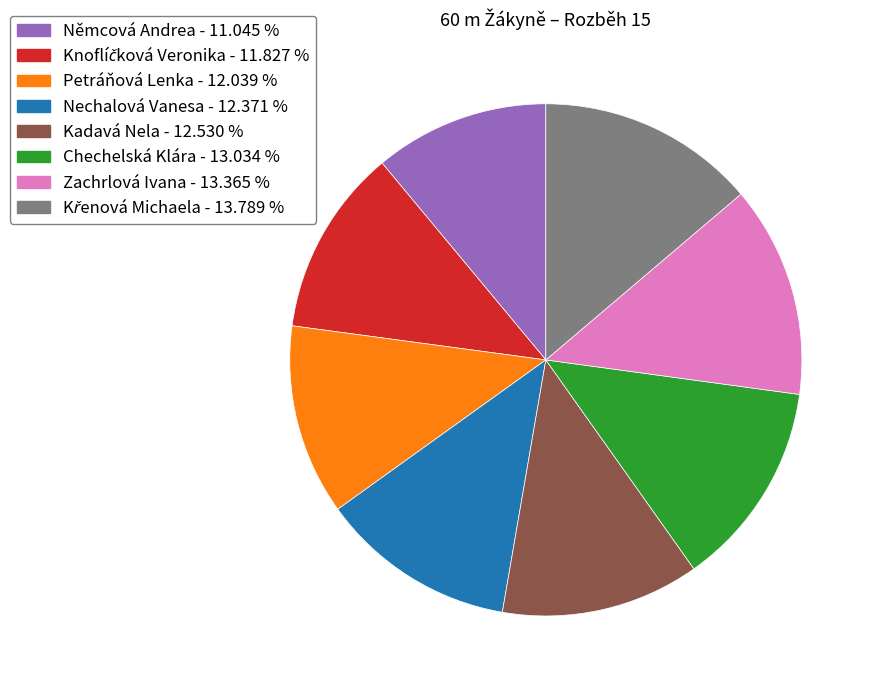

Which has a higher value, Zachrlová Ivana or Nechalová Vanesa?

Zachrlová Ivana